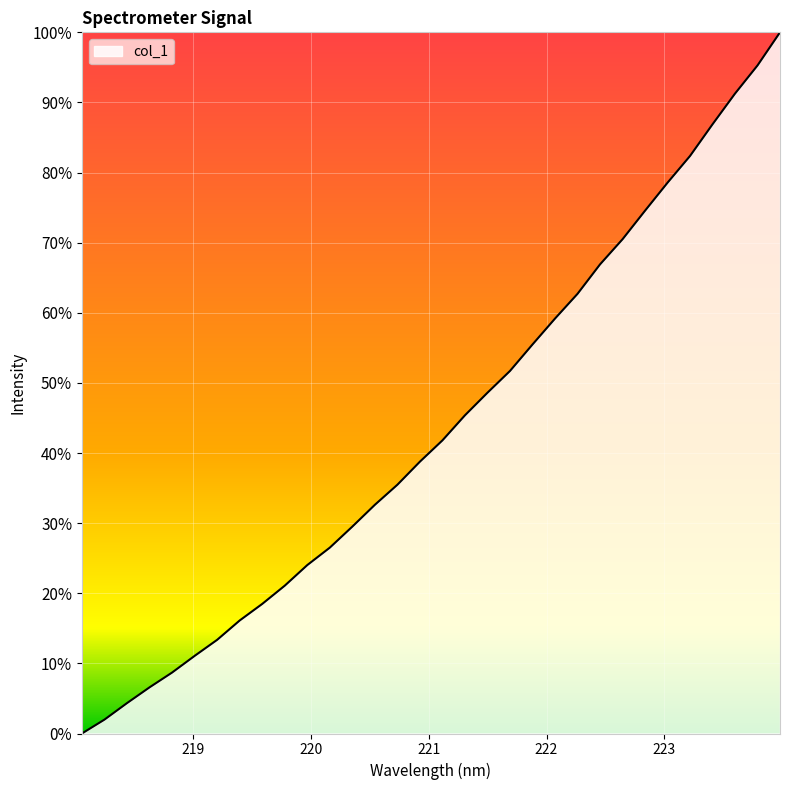

Does the chart have visible grid lines?

Yes